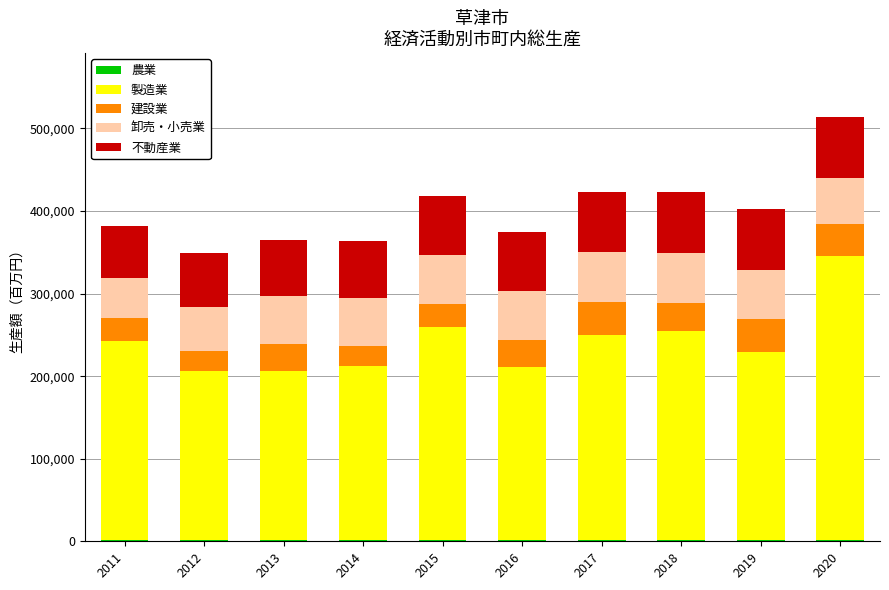

At which category is the sum across all series the highest?

2020